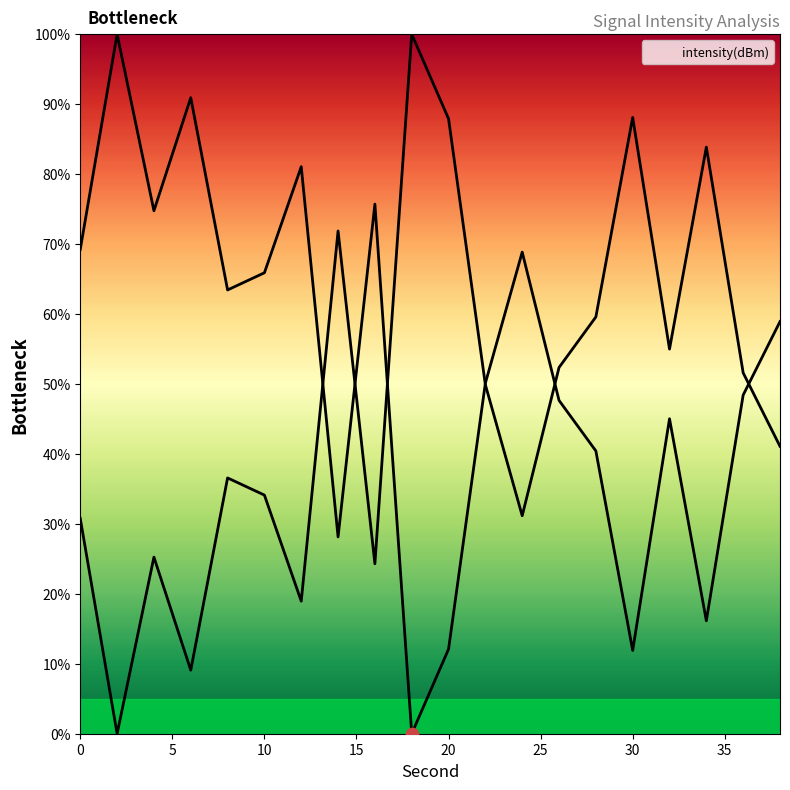

What is the change in value from 8 to 24?

+5.4